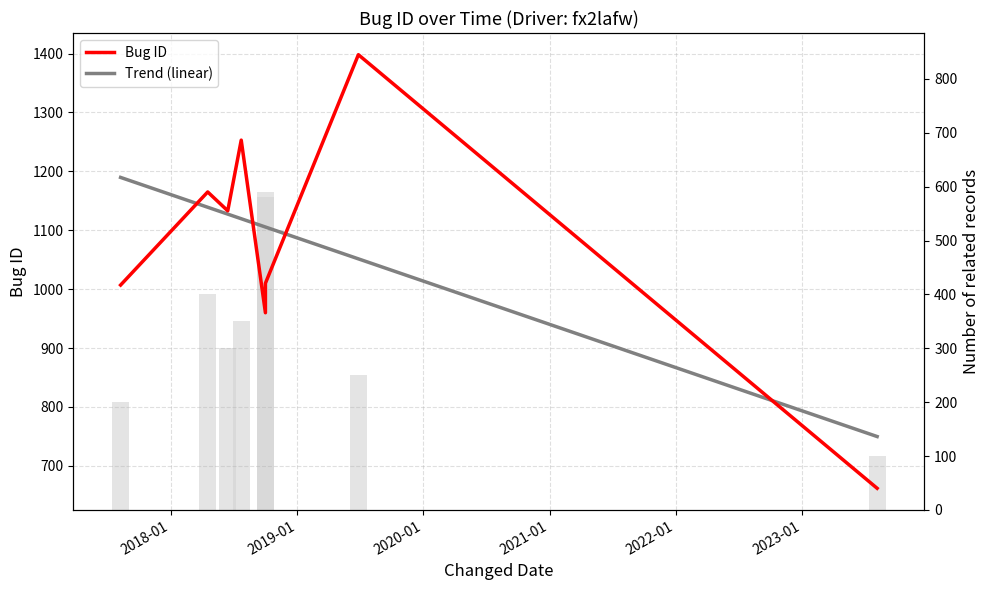

Reading left to right, transcribe all the data shown in this chart.

Bug ID: 1007.0	1165.0	1133.0	1253.0	960.0	1010.0	1398.0	662.0
Trend (linear): 1189.7	1139.1	1127.4	1119.6	1105.5	1105.5	1051.4	749.8